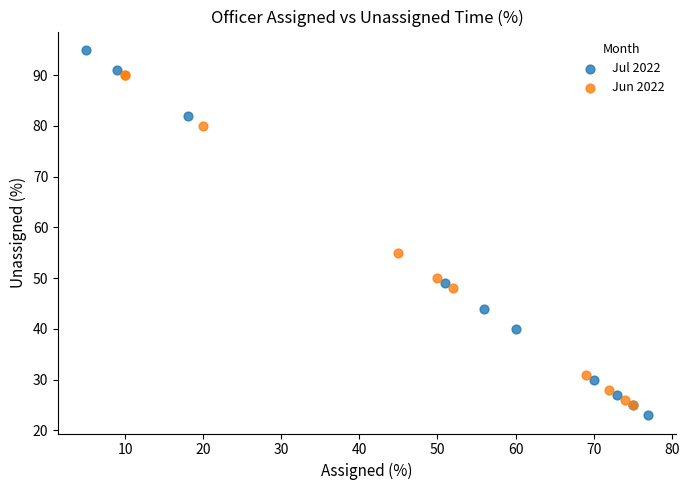

What are all the series names shown in the legend?

Jul 2022, Jun 2022